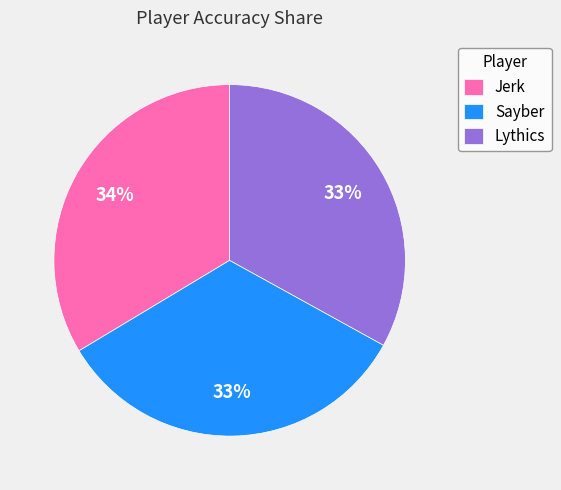

Do Jerk and Sayber together represent more than half of the pie?

Yes